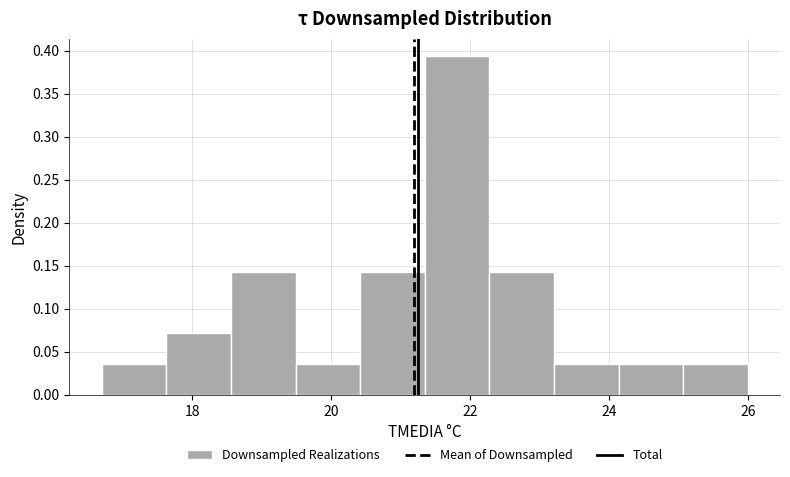

Over which range of the x-axis is the bar tallest?

21.4 to 22.2